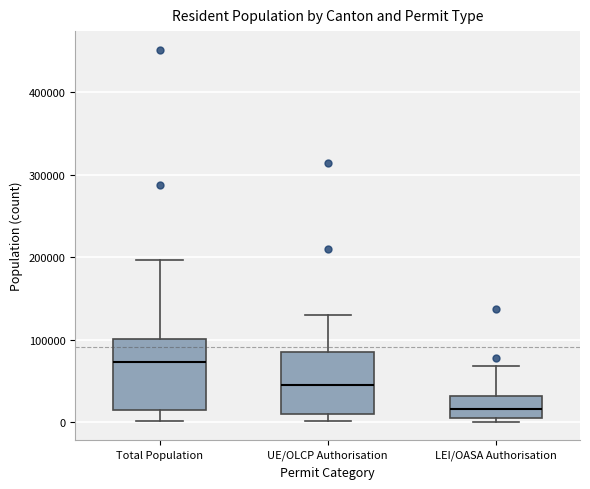

Reading left to right, transcribe this box plot: for each box, give where its median line is, the range the box spans, and where its two whiskers end, as read against the y-axis. The values are not printed on the chart, so give them approximately, as read against the axis.

Total Population: median 70000, box 10000 to 100000, whiskers 0 to 200000
UE/OLCP Authorisation: median 40000, box 10000 to 90000, whiskers 0 to 130000
LEI/OASA Authorisation: median 20000, box 0 to 30000, whiskers 0 (just below the box's lower edge) to 70000